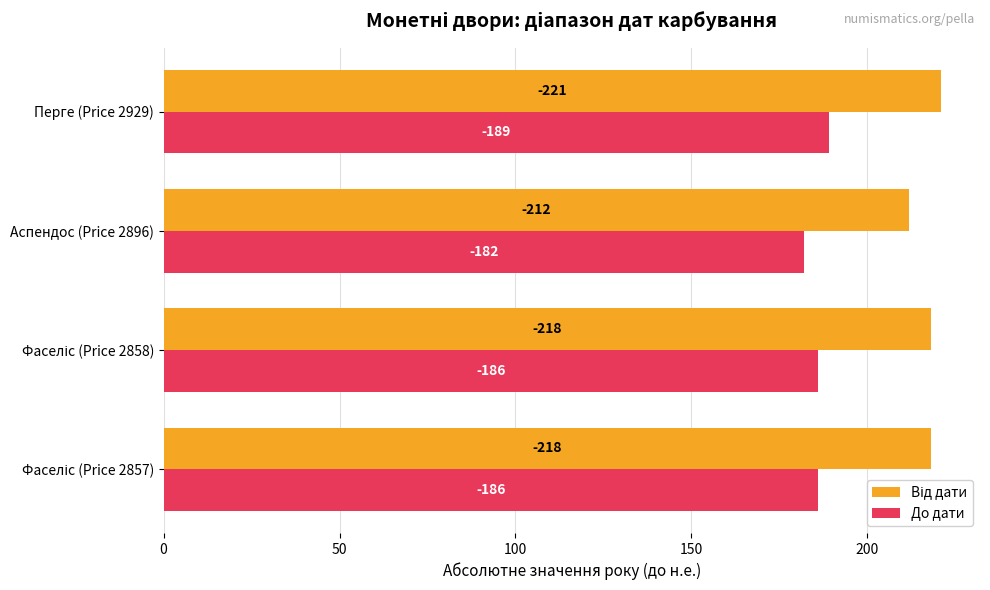

What is the value of the Від дати bar at the 2nd from the left?

218